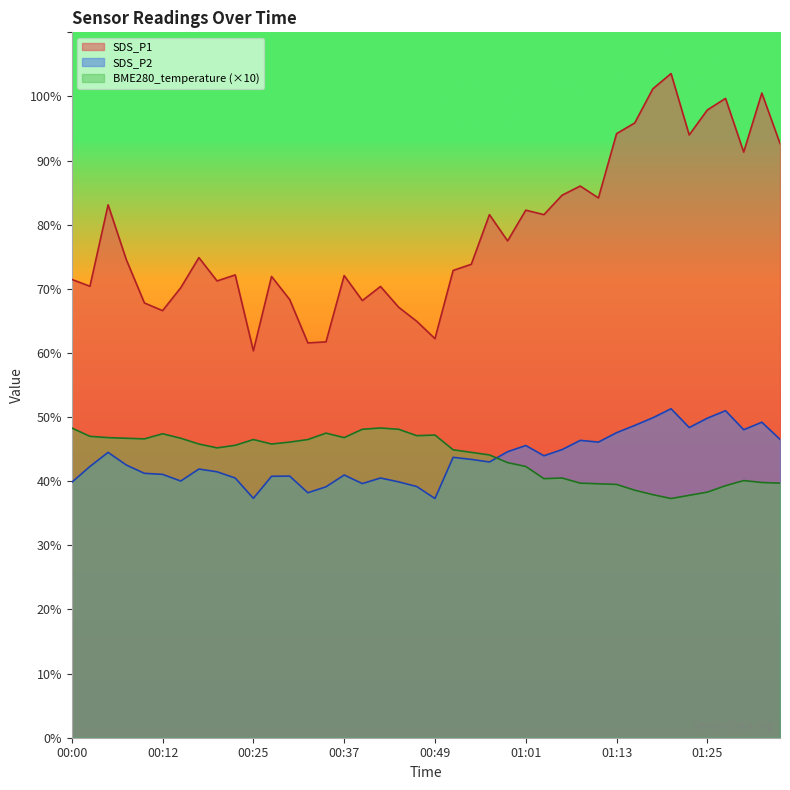

What is the difference between the maximum and minimum values in the BME280_temperature series?

11.0